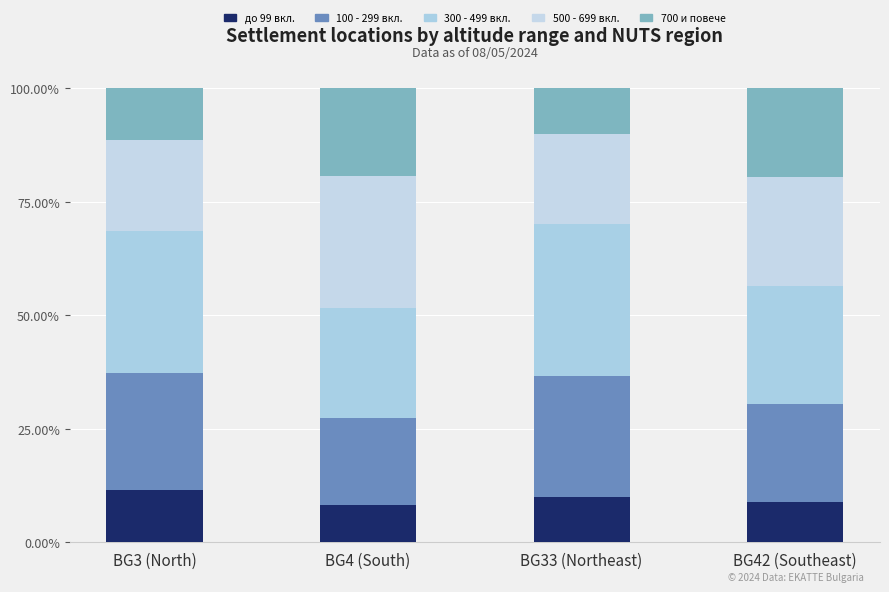

Are the bars horizontal?

No